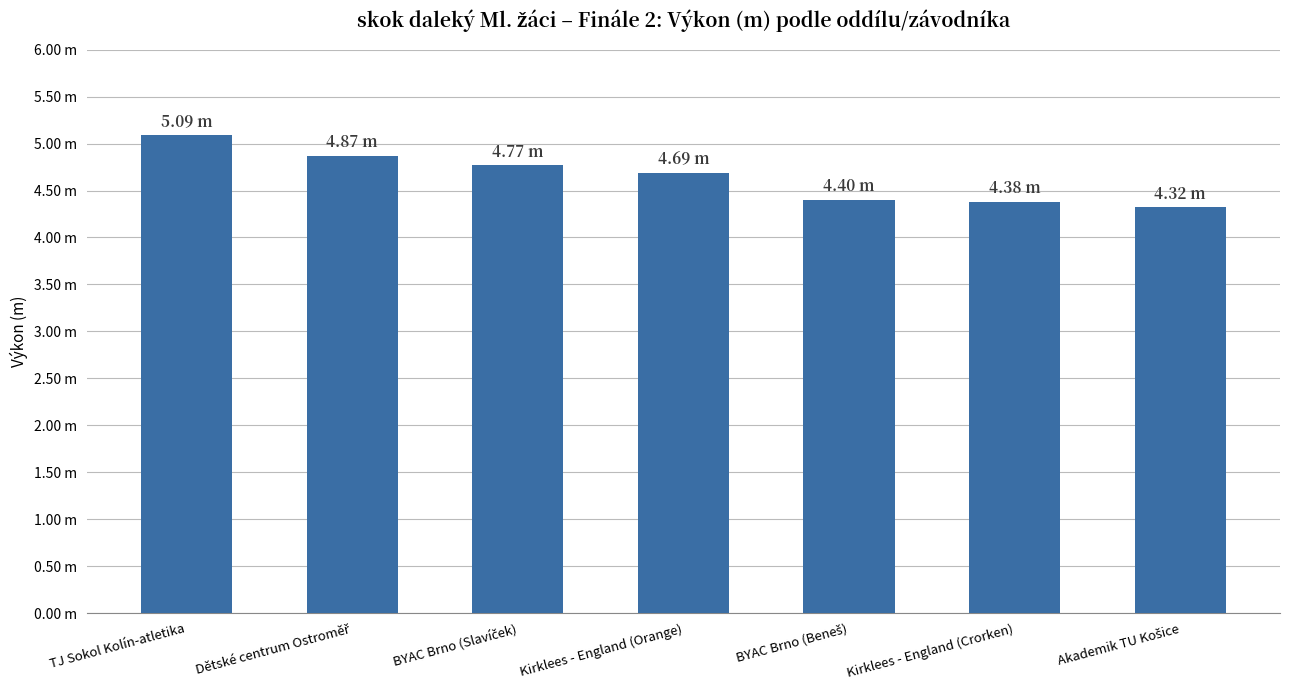

Does the chart contain any negative values?

No